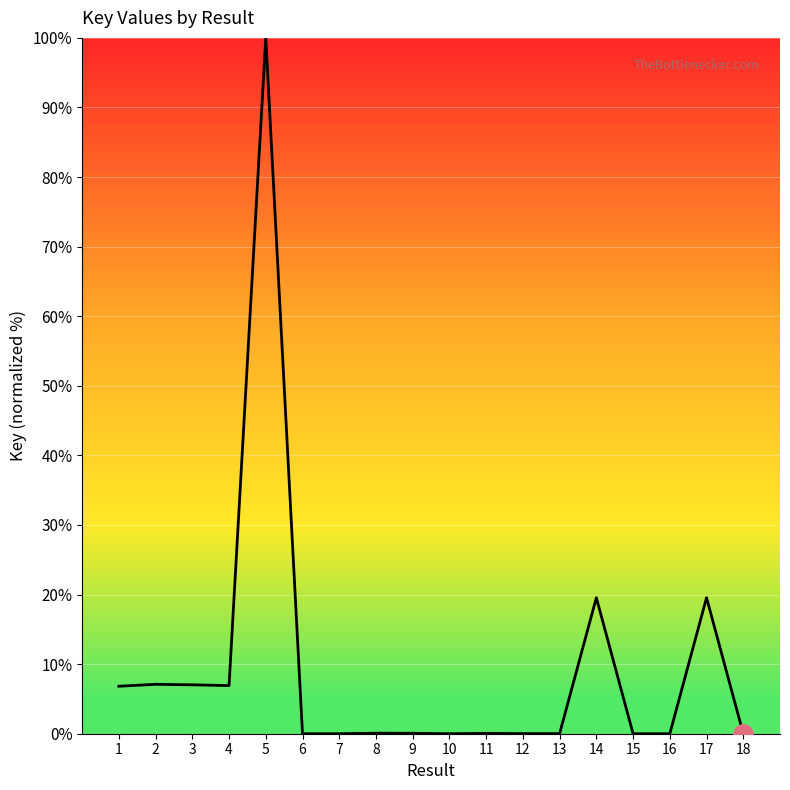

What is the difference between the maximum and minimum values?

100.0